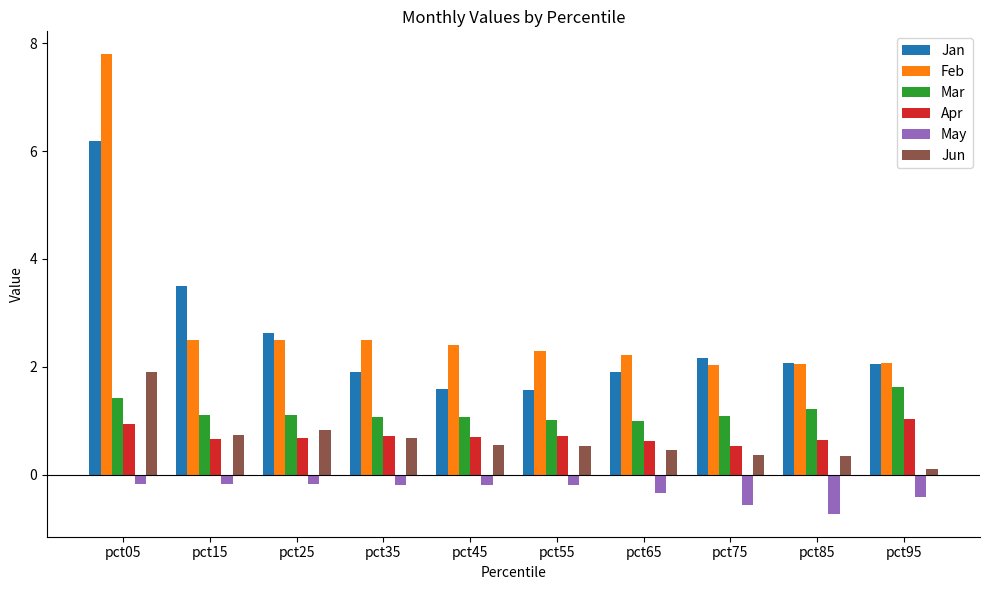

Are the bars grouped side by side (vs. stacked)?

Yes